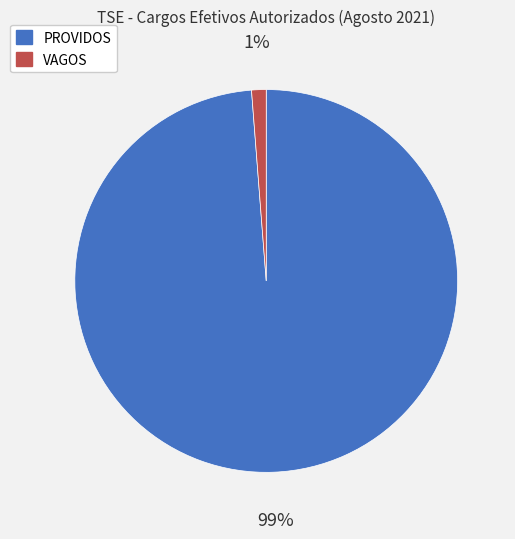

Which category accounts for the majority?

PROVIDOS